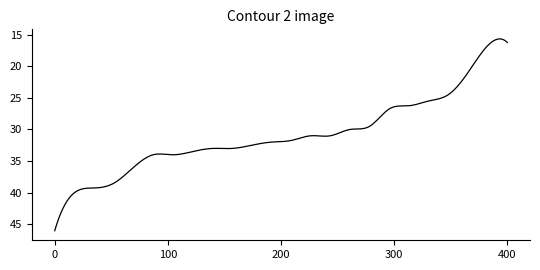

What is the smallest value displayed?

15.7